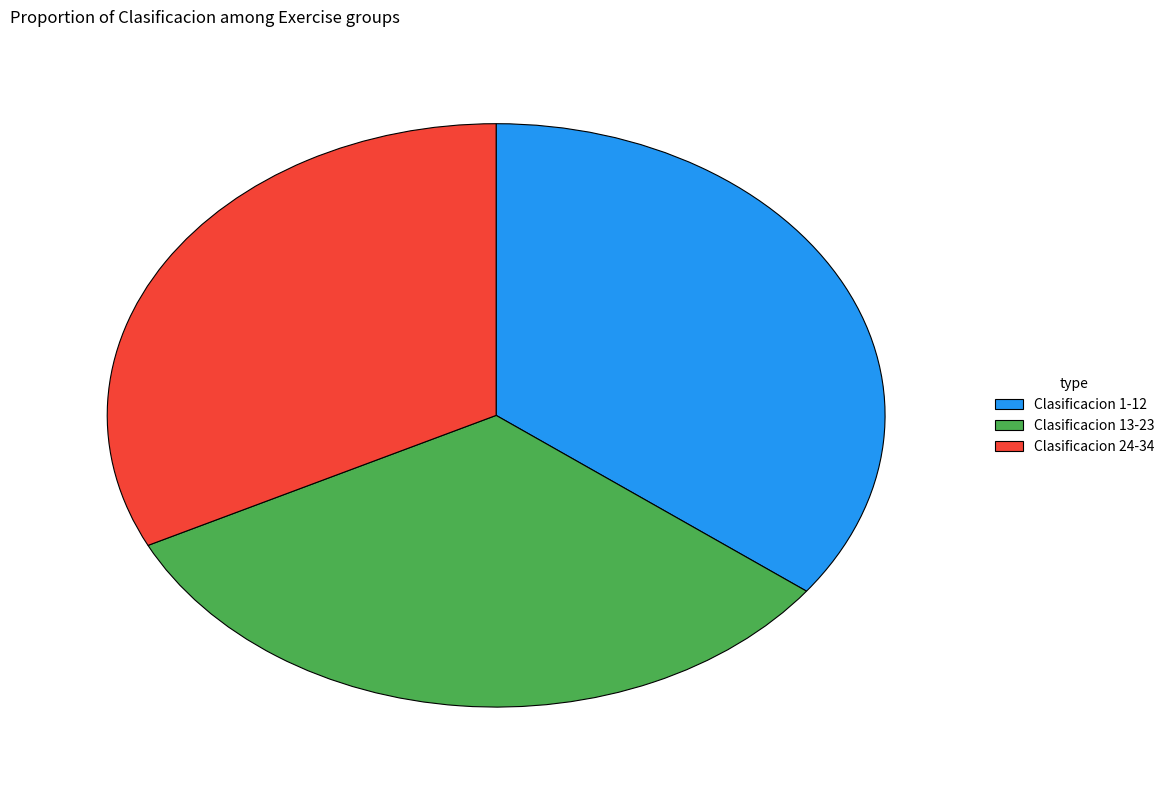

Combined, do Clasificacion 1-12 and Clasificacion 13-23 account for over 50%?

Yes